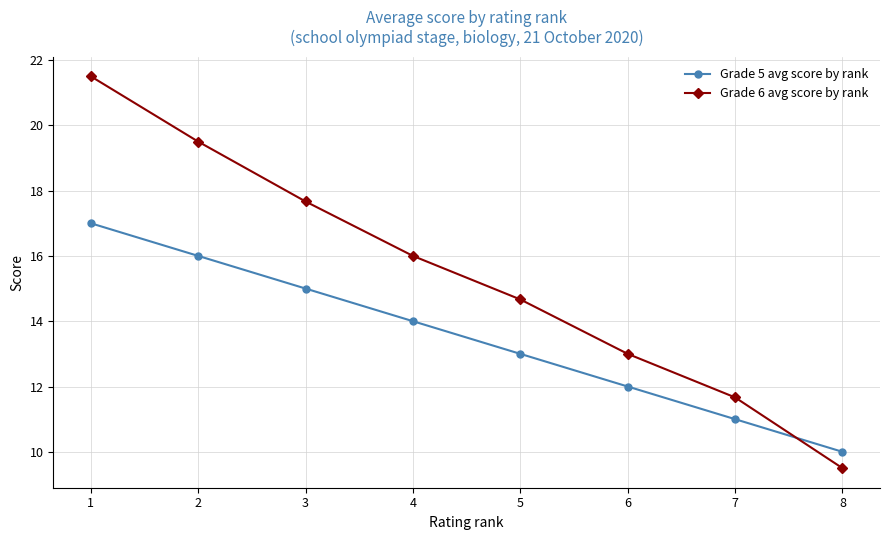

Which series has the largest range (max minus min)?

Grade 6 avg score by rank